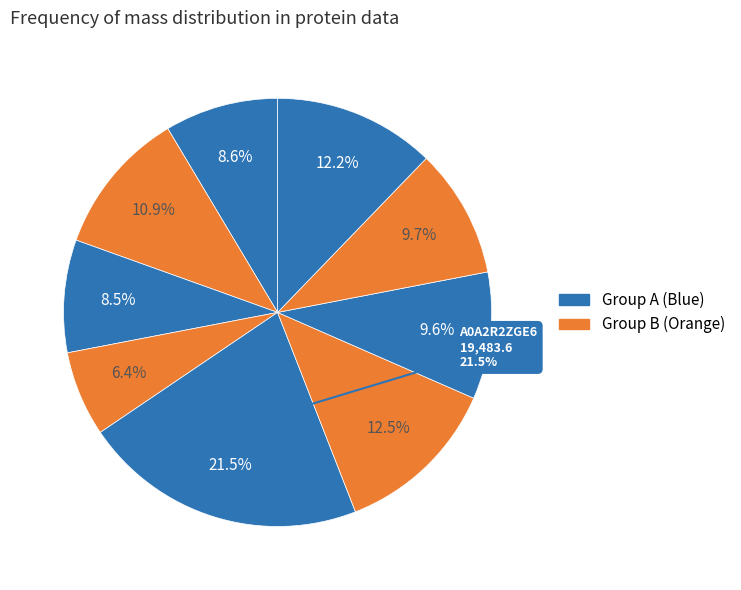

How many segments does this pie chart have?

9